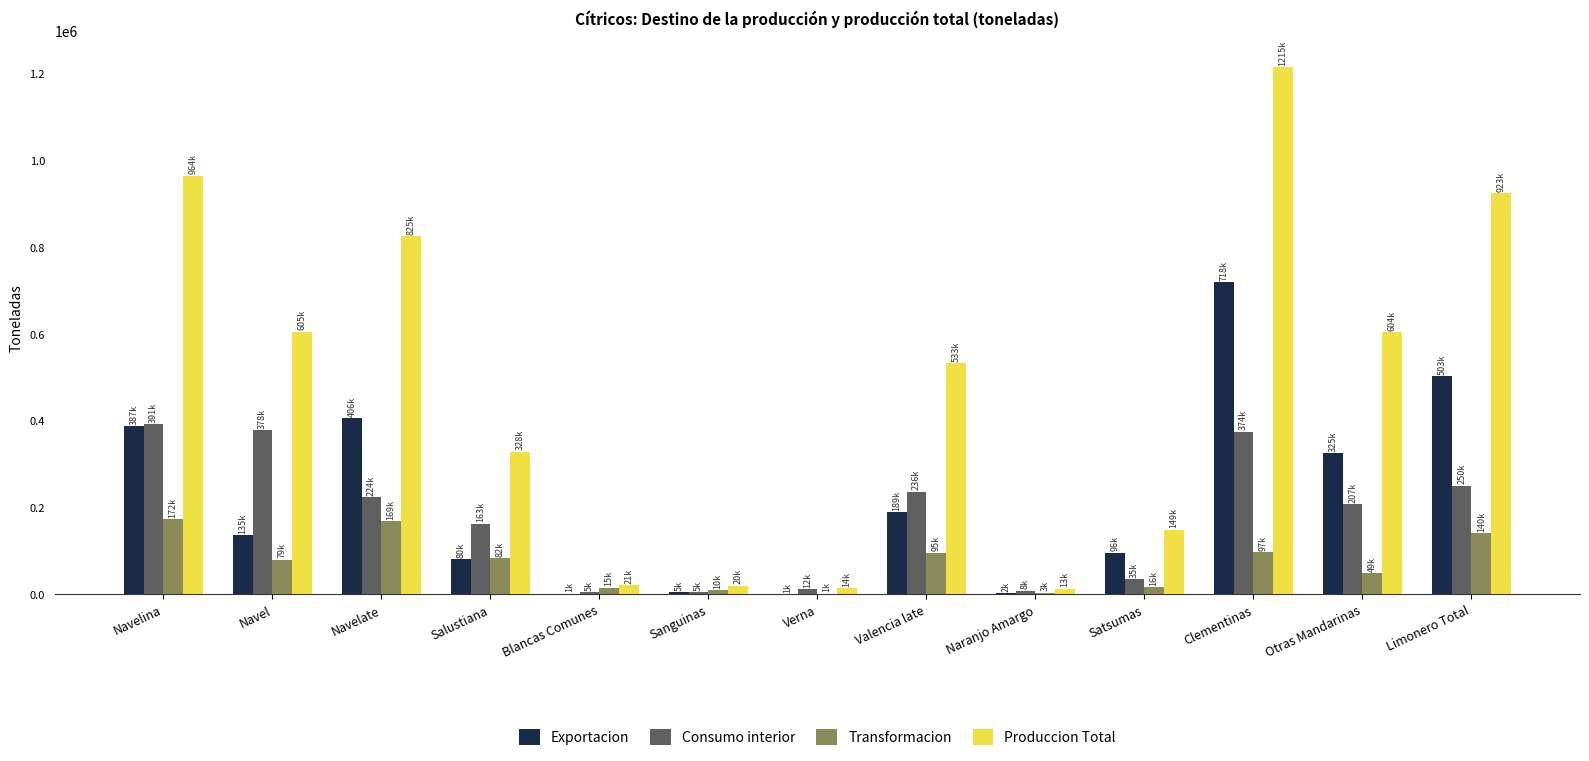

Which series has the widest spread of values?

Produccion Total